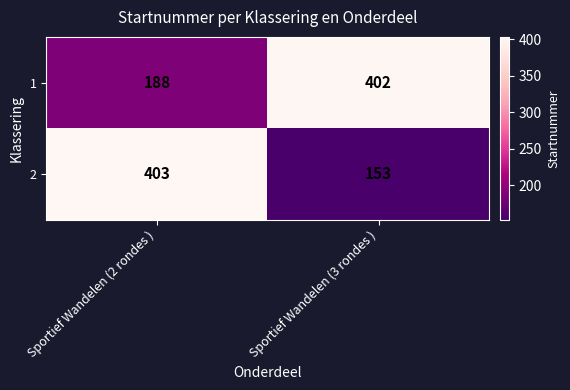

Reading left to right, what are all the values shown in this chart?

1: Sportief Wandelen (2 rondes )=188	Sportief Wandelen (3 rondes )=402
2: Sportief Wandelen (2 rondes )=403	Sportief Wandelen (3 rondes )=153